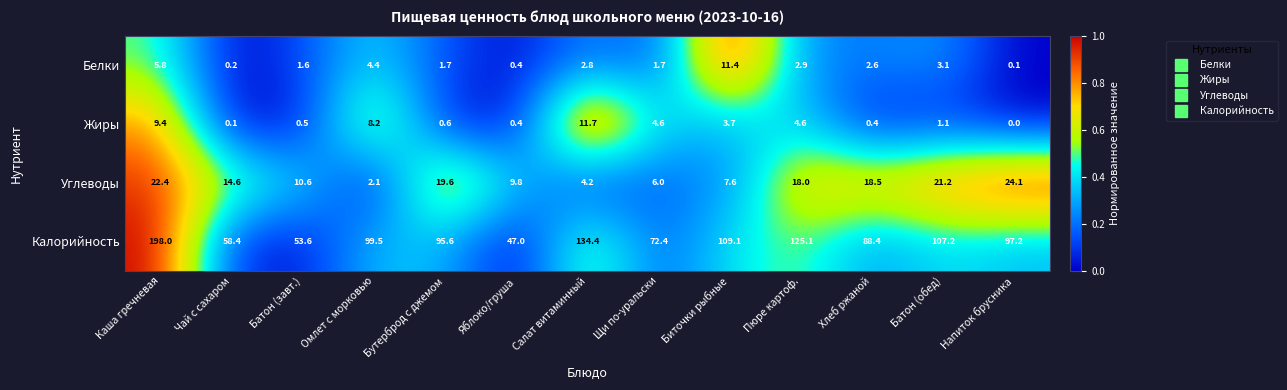

Which series has the largest total across all categories?

Калорийность